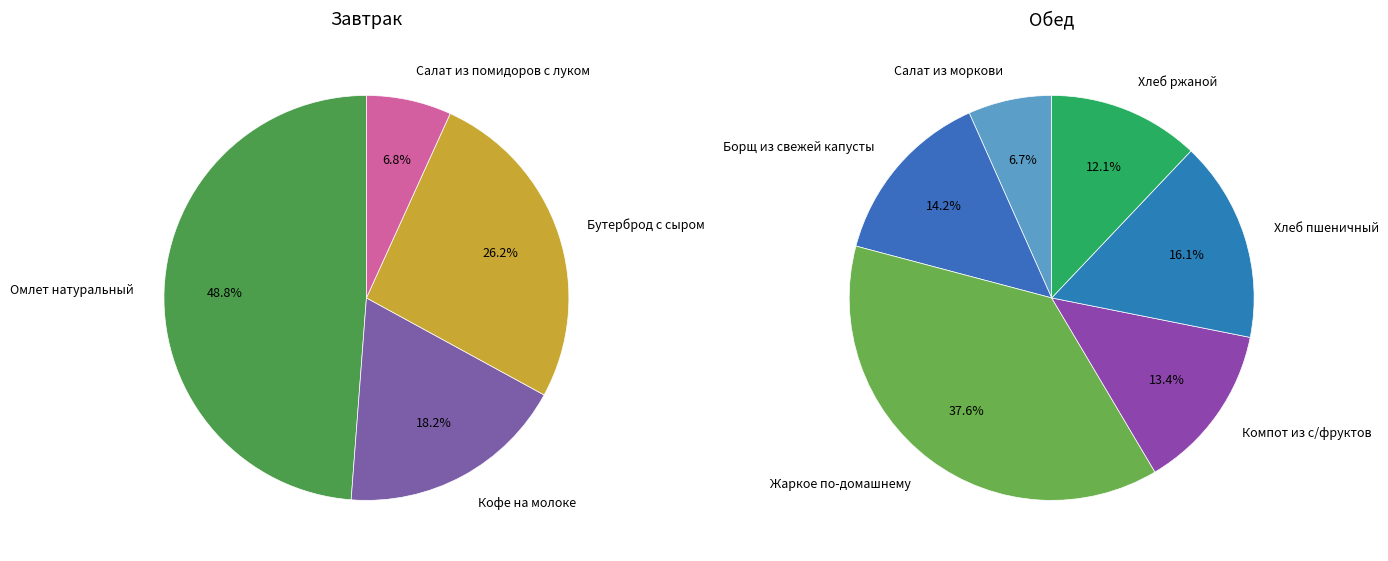

Combined, do Салат из помидоров с луком and Хлеб ржаной account for over 50%?

No